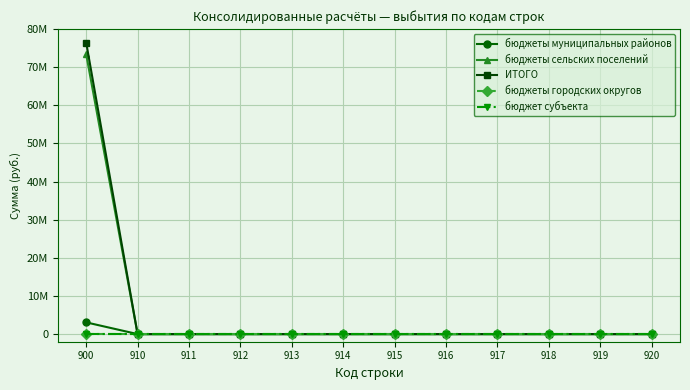

Reading right to left, transcribe all the data shown in this chart.

бюджеты муниципальных районов: 0.0	0.0	0.0	0.0	0.0	0.0	0.0	0.0	0.0	0.0	0.0	3073126.8
бюджеты сельских поселений: 0.0	0.0	0.0	0.0	0.0	0.0	0.0	0.0	0.0	0.0	0.0	73374545.0
ИТОГО: 0.0	0.0	0.0	0.0	0.0	0.0	0.0	0.0	0.0	0.0	0.0	76447671.8
бюджеты городских округов: 0.0	0.0	0.0	0.0	0.0	0.0	0.0	0.0	0.0	0.0	0.0	0.0
бюджет субъекта: 0.0	0.0	0.0	0.0	0.0	0.0	0.0	0.0	0.0	0.0	0.0	0.0